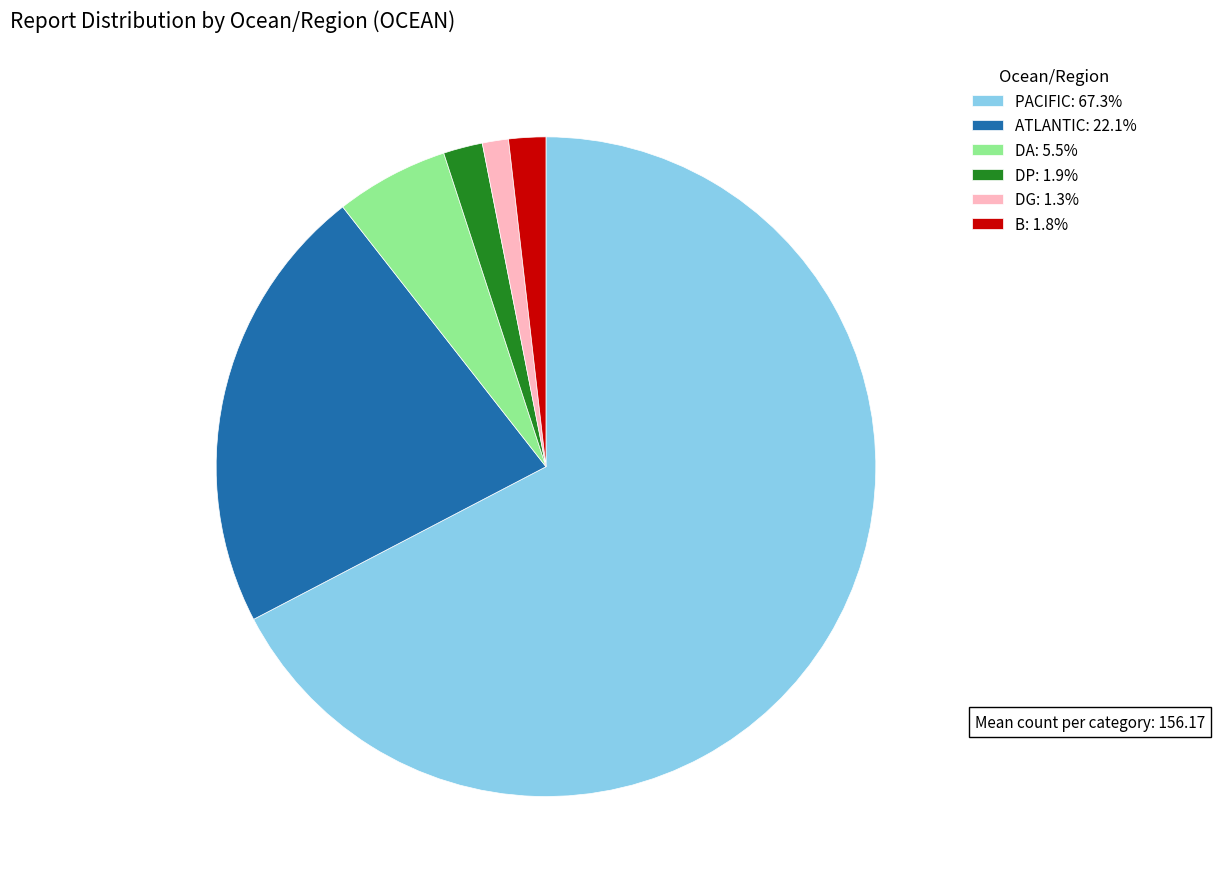

Approximately how many times larger is the value at ATLANTIC: 22.1% compared to DA: 5.5%?

4.0